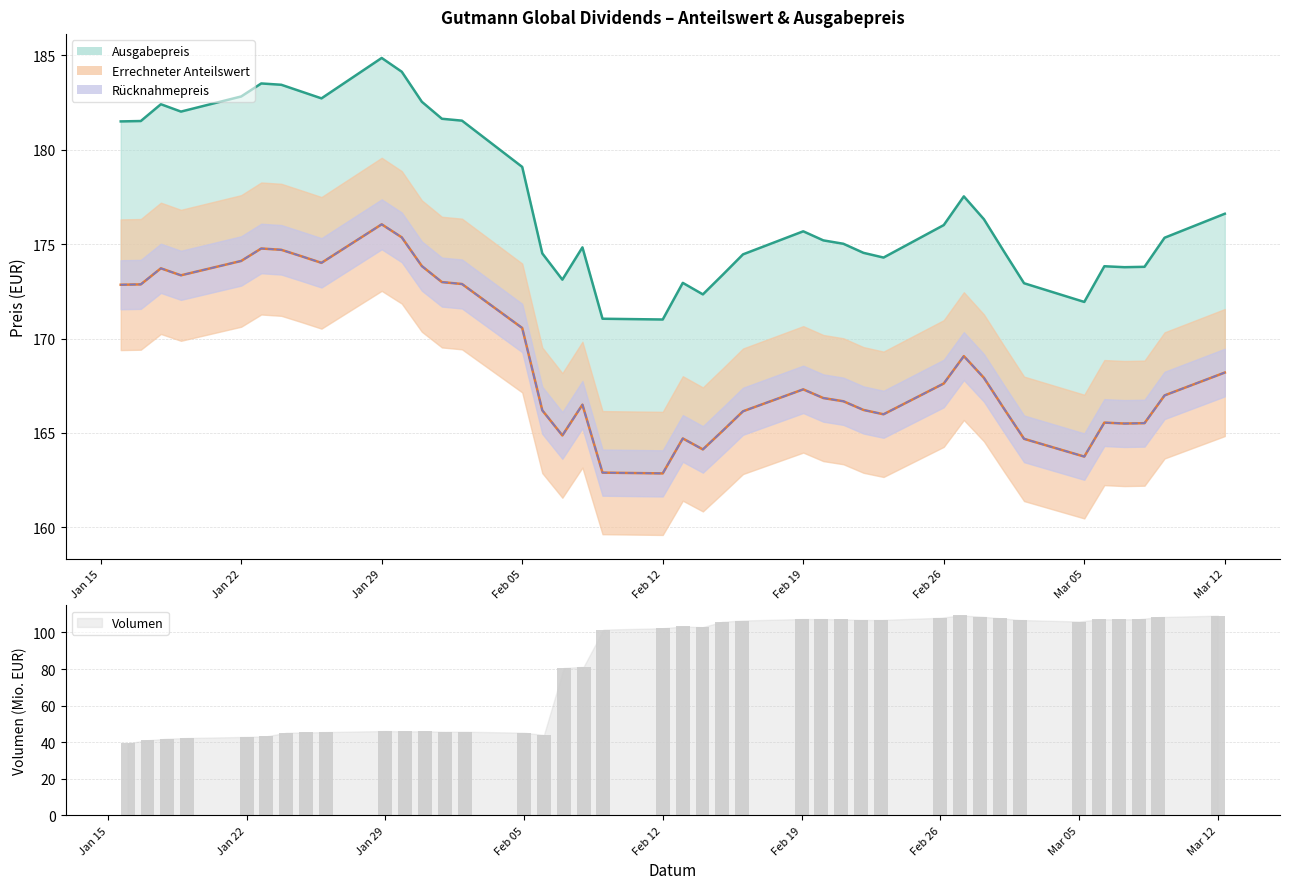

Are the bars grouped side by side (vs. stacked)?

No